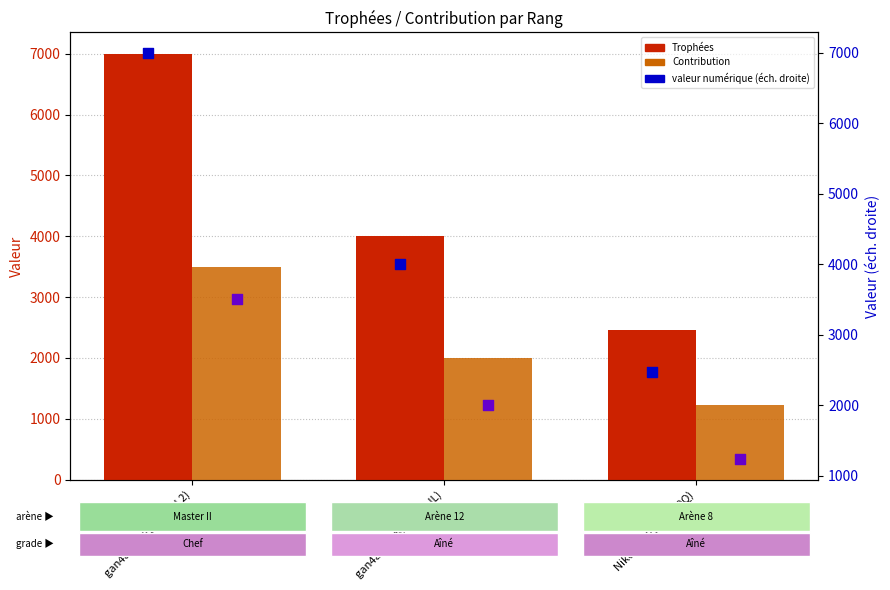

What is the total value across all series at Nikola (#P90Y9JY0Q)?

7388